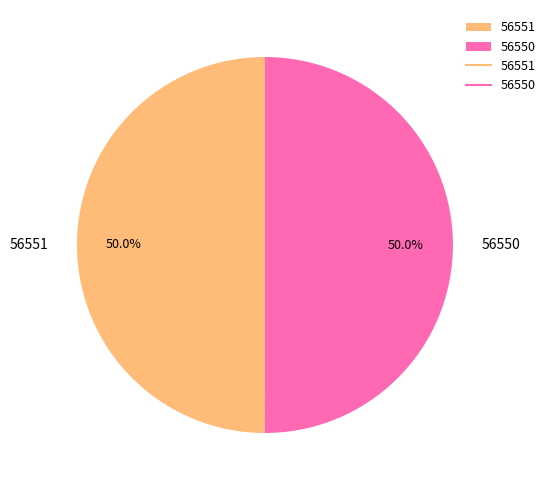

To the nearest percent, what is the average slice percentage?

50%